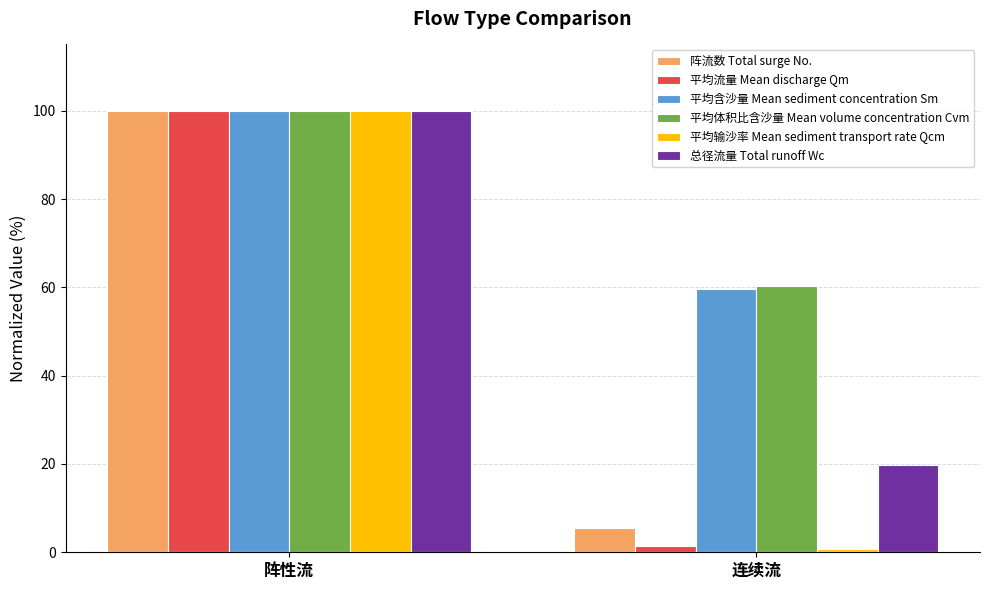

Rank the categories by 平均流量 Mean discharge Qm value from highest to lowest.

阵性流, 连续流